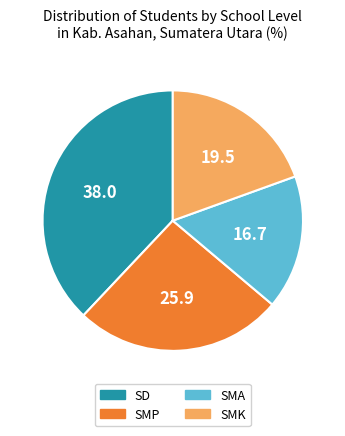

The SMK slice represents 19% of the pie. True or false?

True